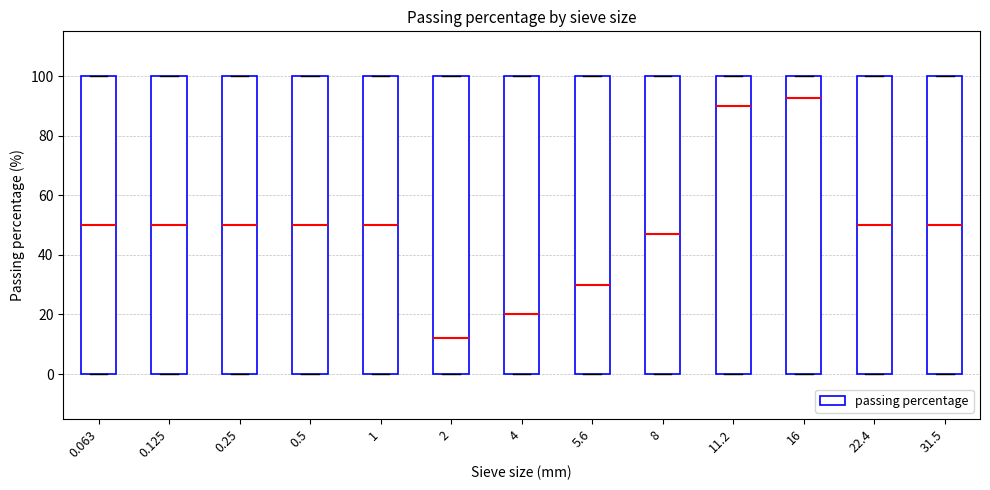

Reading left to right, transcribe this box plot: for each box, give where its median line is, the range the box spans, and where its two whiskers end, as read against the y-axis. The values are not printed on the chart, so give them approximately, as read against the axis.

0.063: median 50, box 0 to 100, whiskers 0 to 100
0.125: median 50, box 0 to 100, whiskers 0 to 100
0.25: median 50, box 0 to 100, whiskers 0 to 100
0.5: median 50, box 0 to 100, whiskers 0 to 100
1: median 50, box 0 to 100, whiskers 0 to 100
2: median 12, box 0 to 100, whiskers 0 to 100
4: median 20, box 0 to 100, whiskers 0 to 100
5.6: median 30, box 0 to 100, whiskers 0 to 100
8: median 48, box 0 to 100, whiskers 0 to 100
11.2: median 90, box 0 to 100, whiskers 0 to 100
16: median 92, box 0 to 100, whiskers 0 to 100
22.4: median 50, box 0 to 100, whiskers 0 to 100
31.5: median 50, box 0 to 100, whiskers 0 to 100